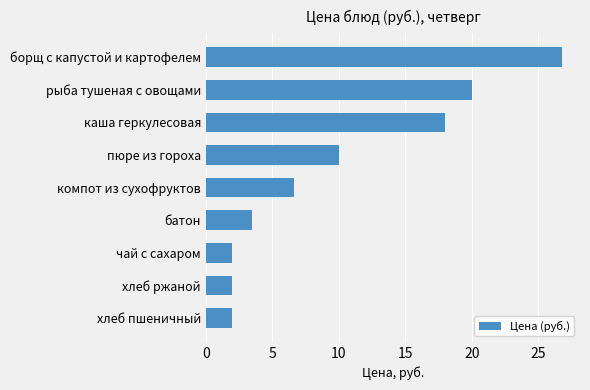

What is the change in value from компот из сухофруктов to хлеб ржаной?

-4.6